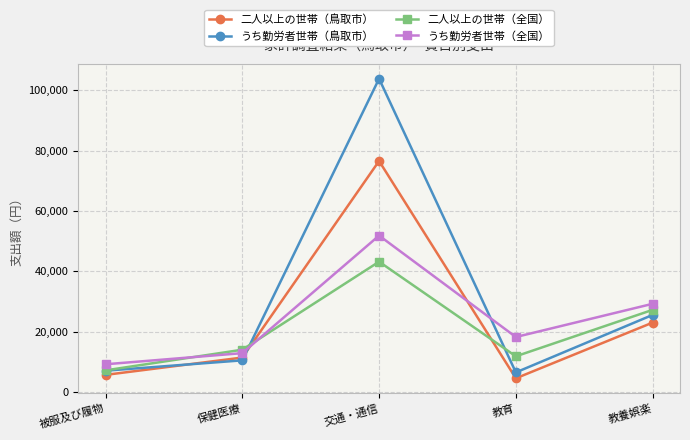

Which series has the widest spread of values?

うち勤労者世帯（鳥取市）